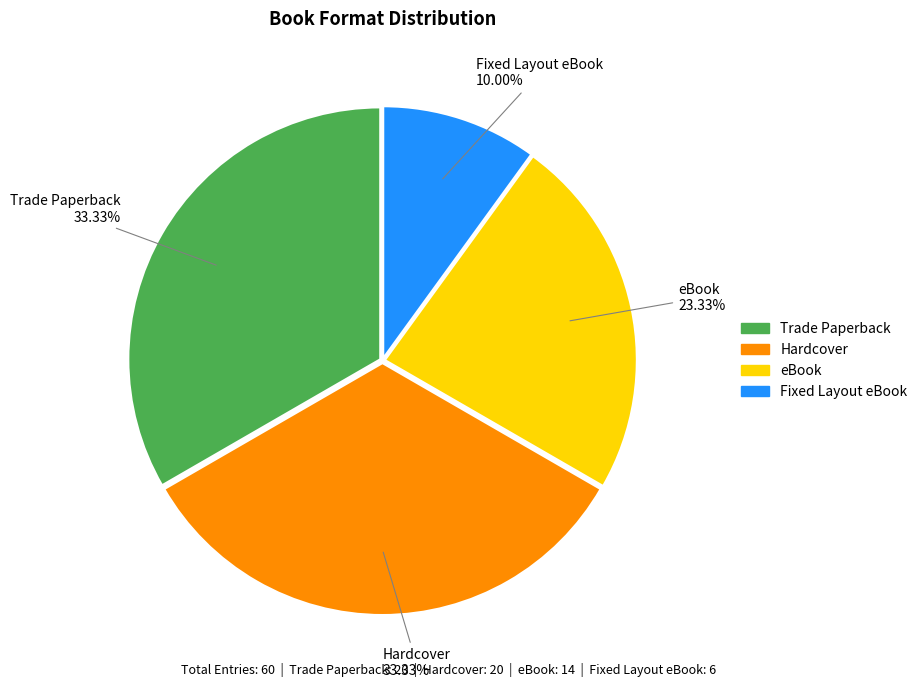

To the nearest percent, what is the combined percentage of eBook and Fixed Layout eBook?

33%